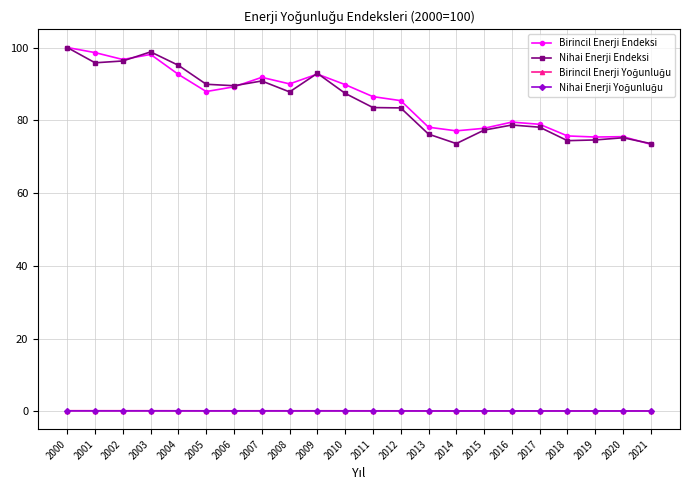

What is the difference between the maximum and second lowest values in the Birincil Enerji Endeksi series?

24.6